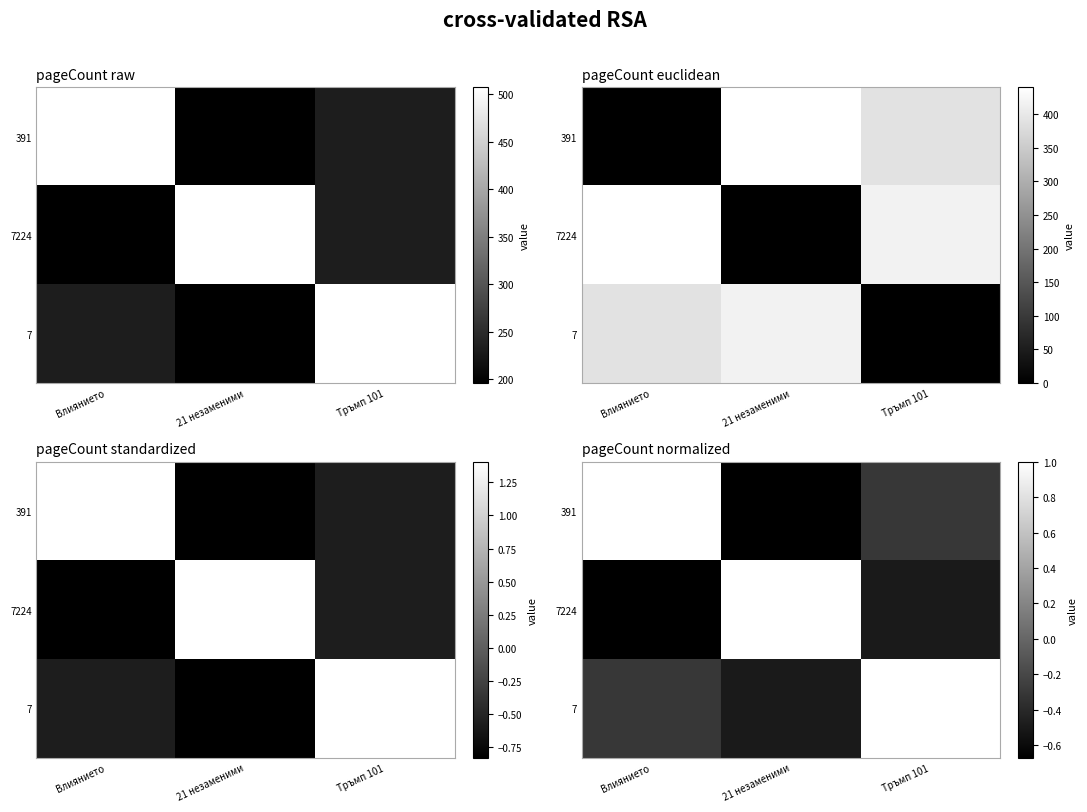

What is the difference between the 391 values at Влиянието and 21 незаменими?

1.7